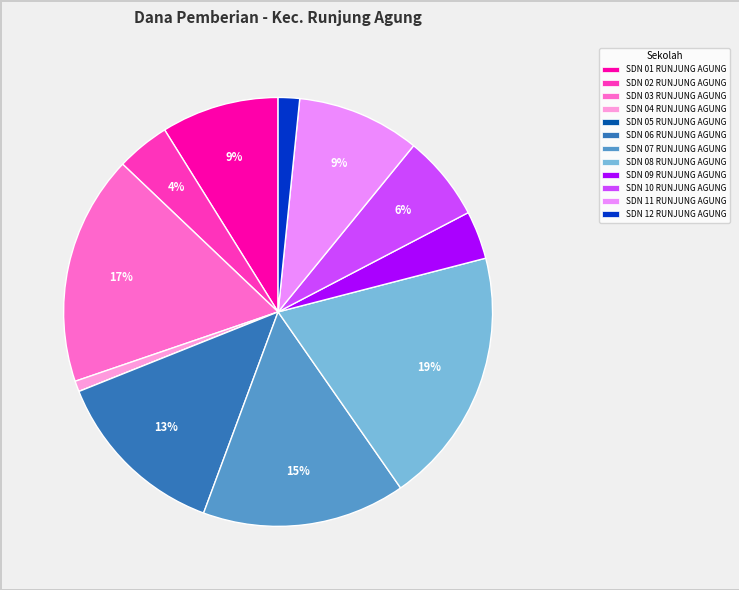

To the nearest percent, what is the difference between the largest and smallest slice percentages?

19%